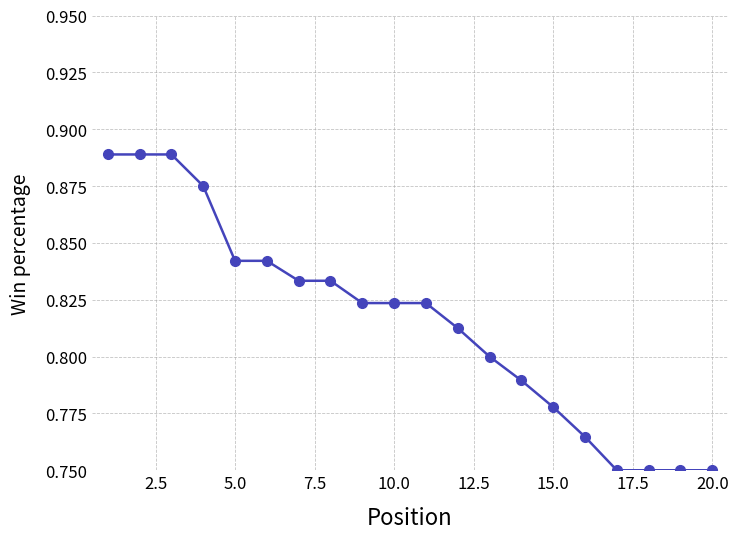

What is the sum of all values?

16.3